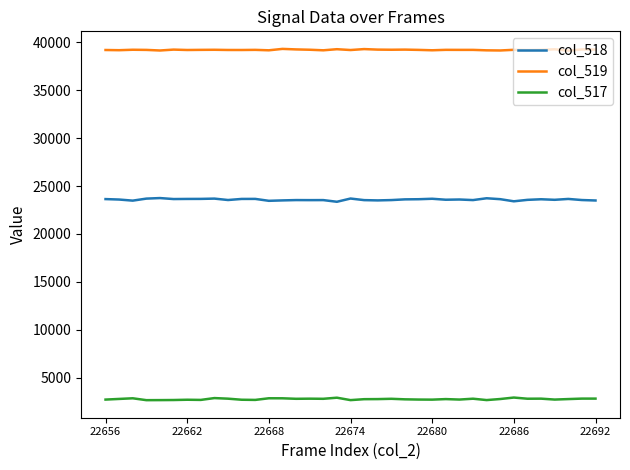

True or false: col_519 and col_517 cross at least once.

False